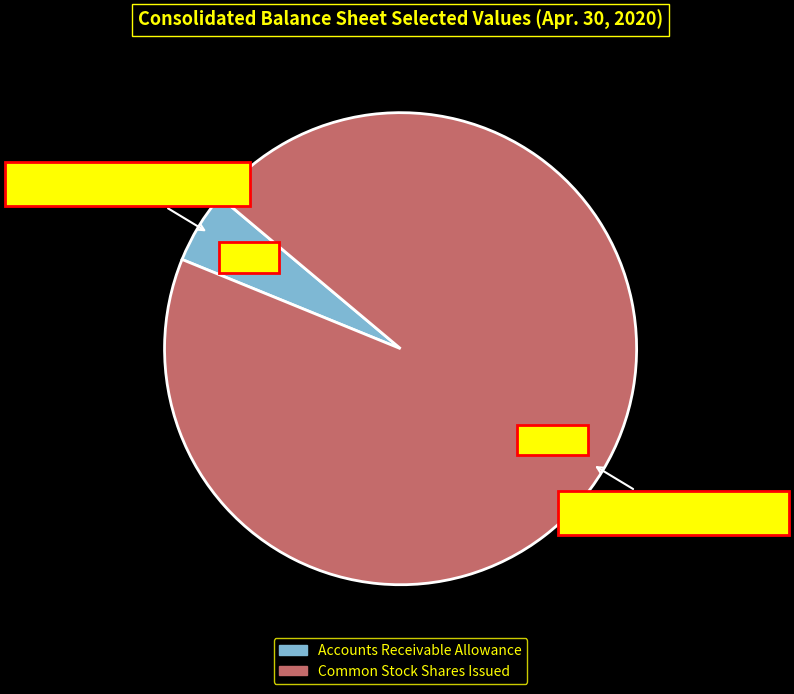

Rank the categories by value from highest to lowest.

Common Stock Shares Issued, Accounts Receivable Allowance